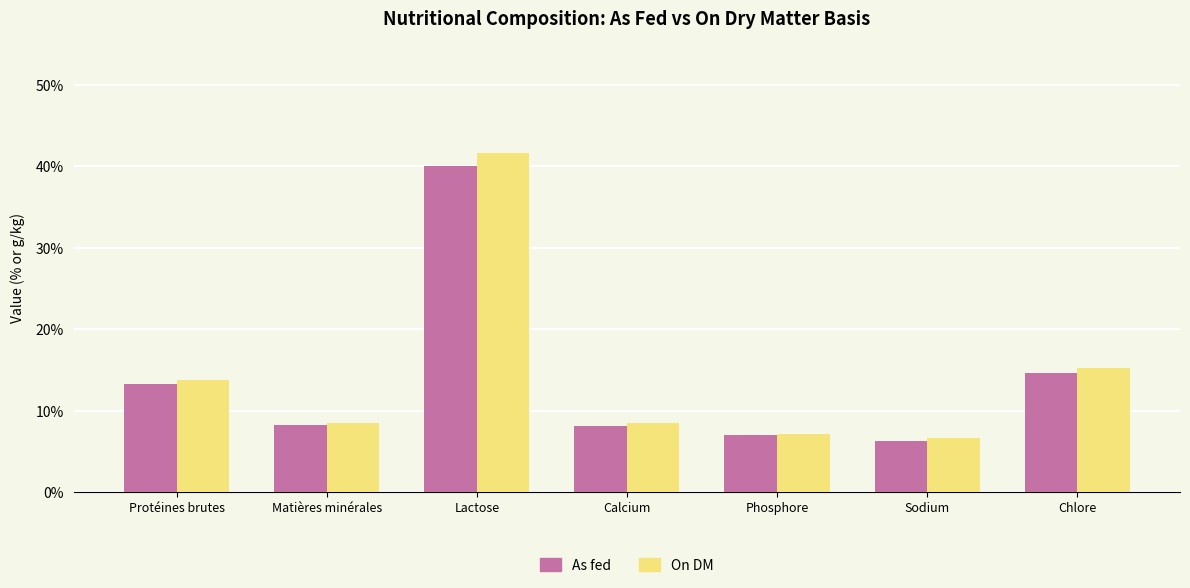

Which series has the largest range (max minus min)?

On DM